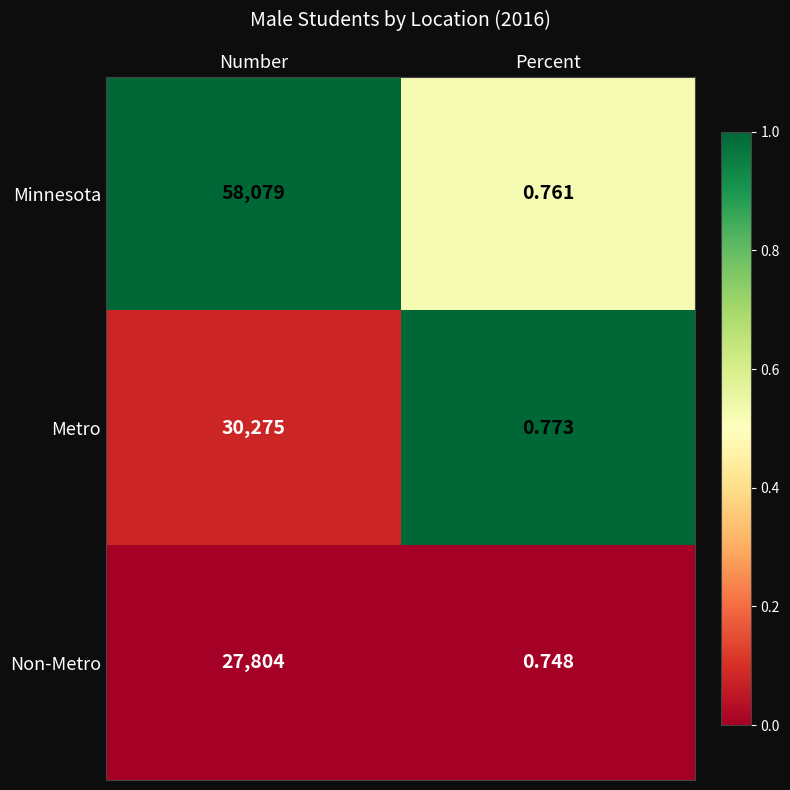

At which label is Metro closest to 15137?

Percent